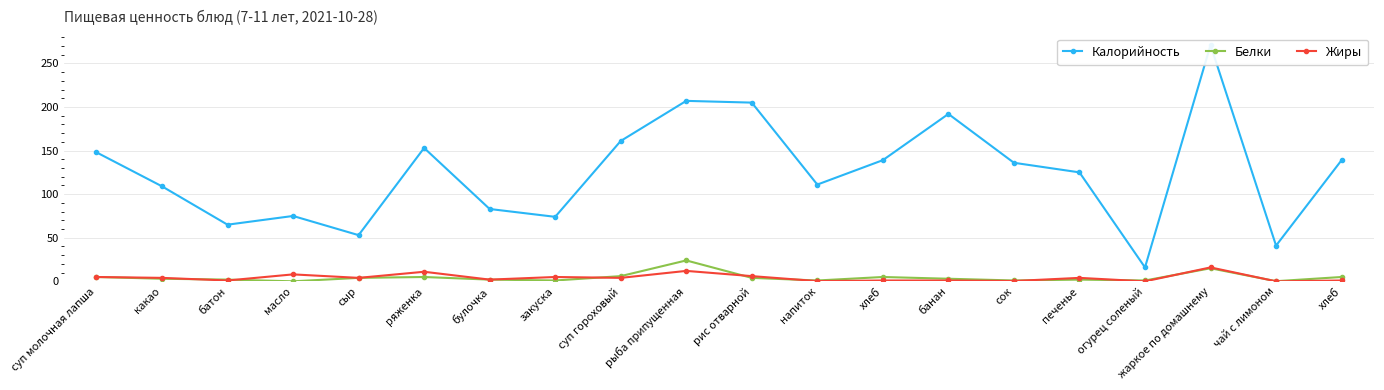

Where is the first local maximum for Белки?

ряженка